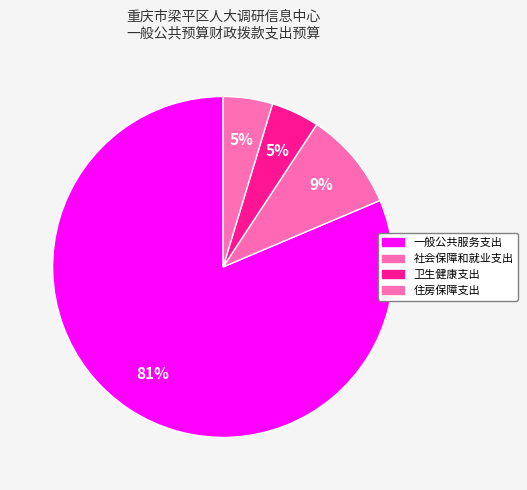

How many segments does this pie chart have?

4